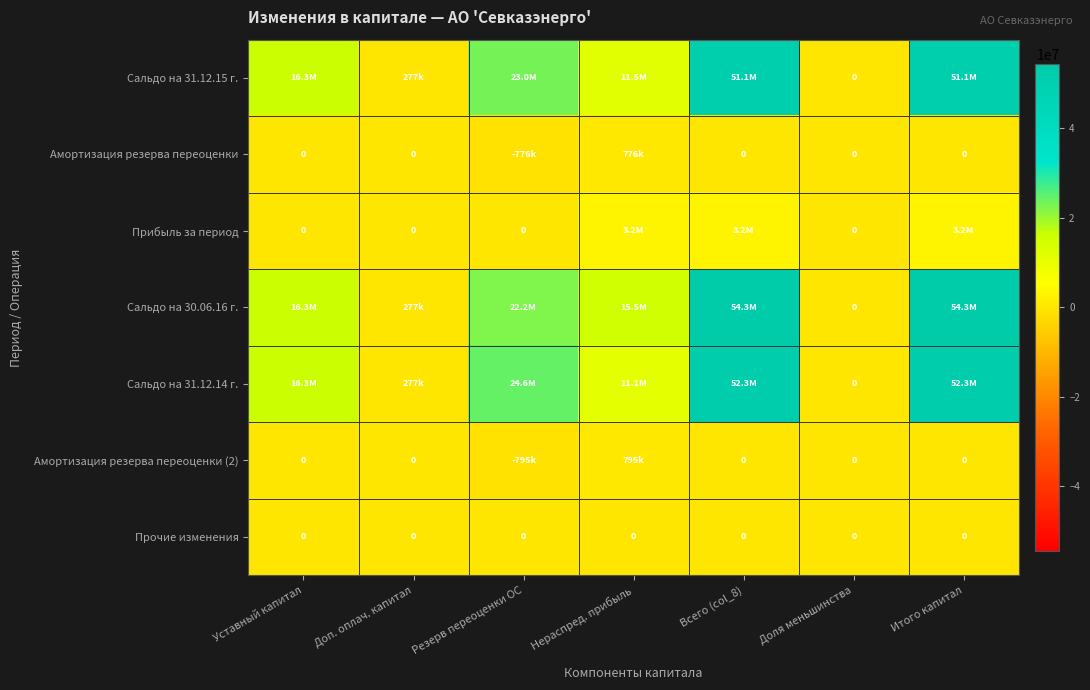

What is the average value of the Сальдо на 31.12.15 г. series?

21907623